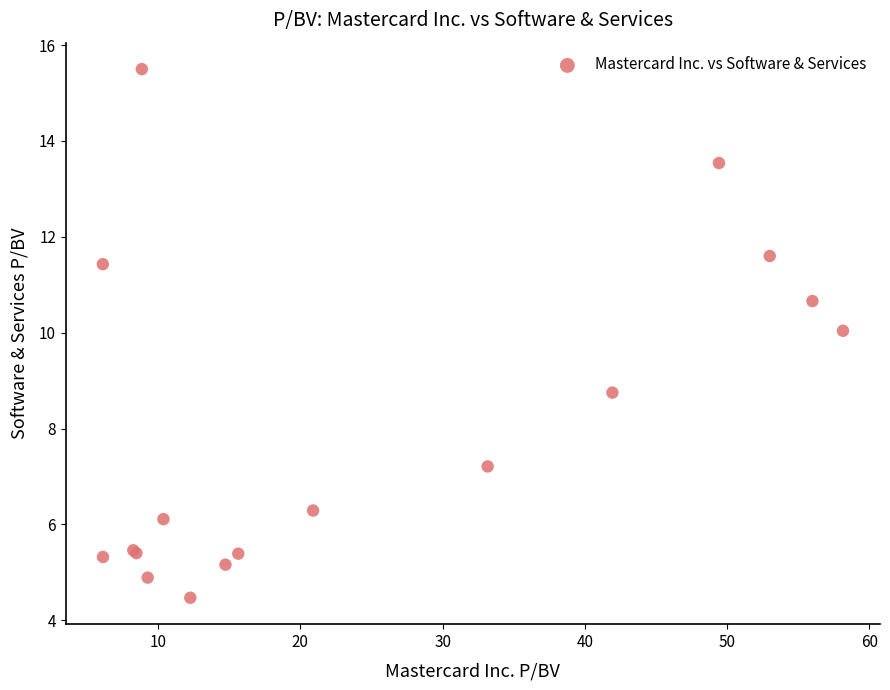

What Y value in the scatter plot is closest to 9?

8.8